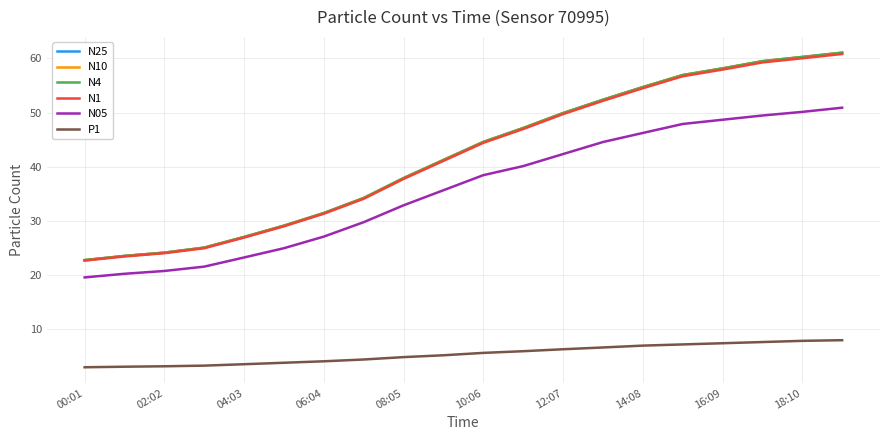

How many lines are shown in the chart?

6